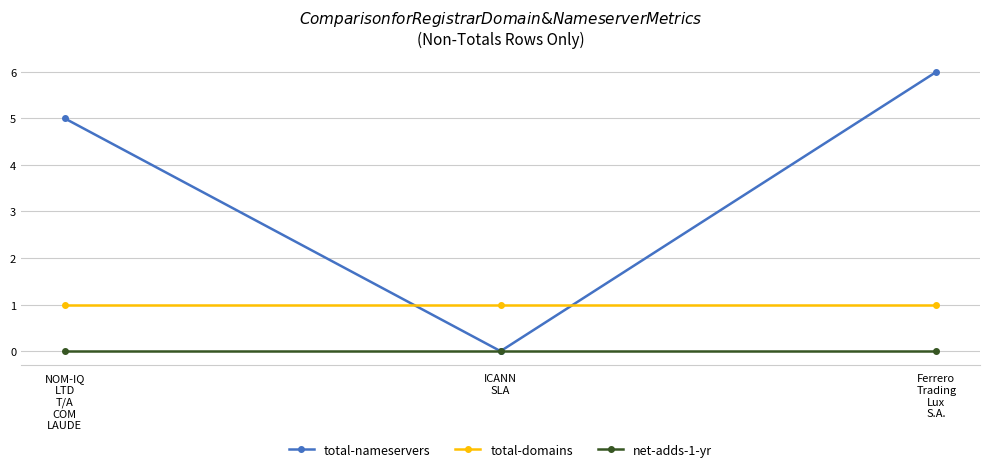

What is the maximum value for total-domains?

1